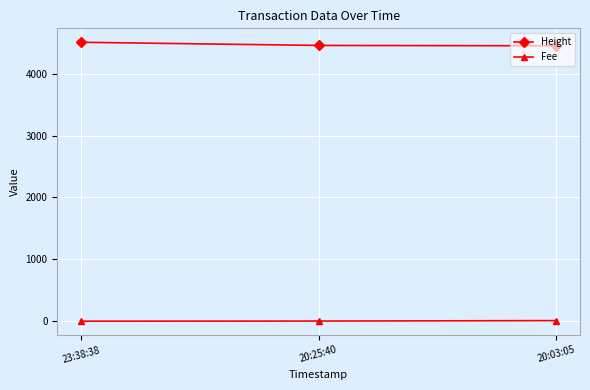

What are all the series names shown in the legend?

Height, Fee